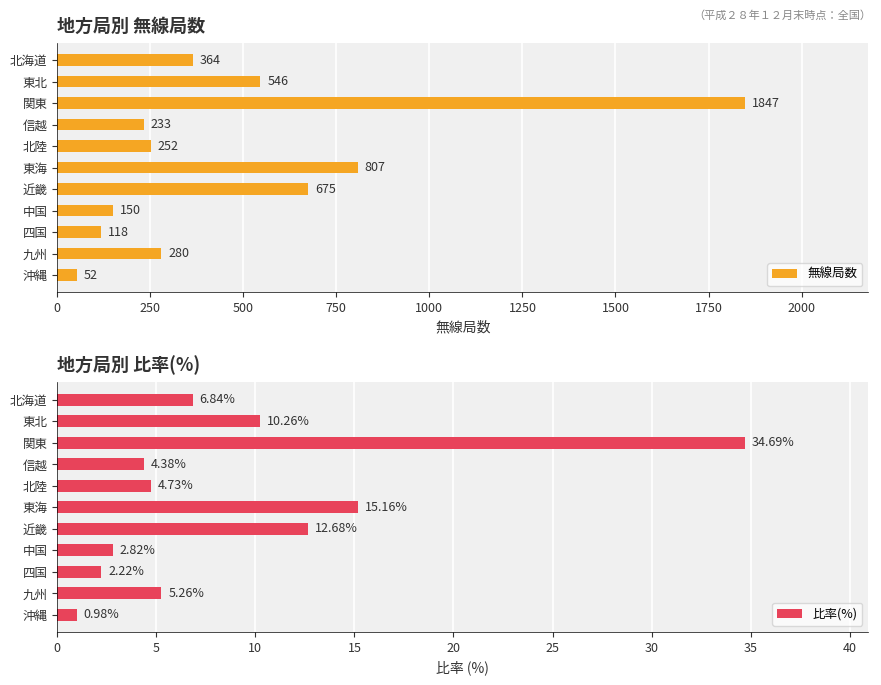

What is the difference between the second highest and second lowest values in the 比率(%) series?

12.9